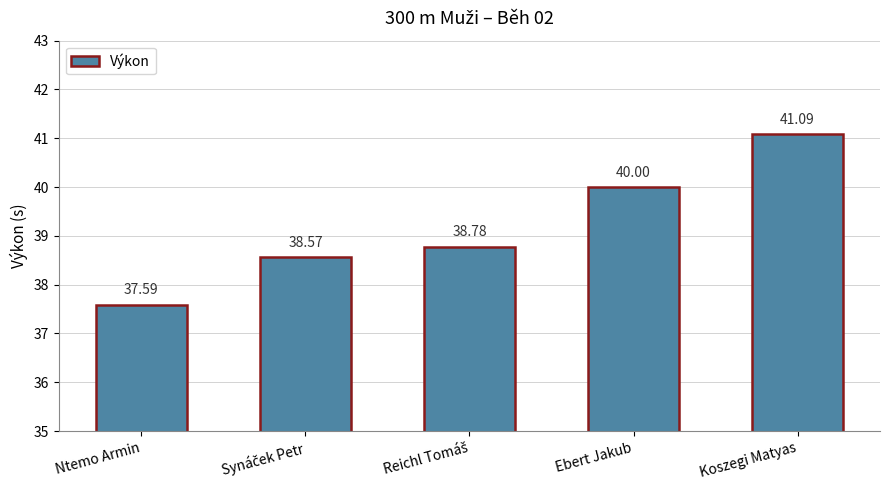

Which category has the lowest value across all series?

Ntemo Armin